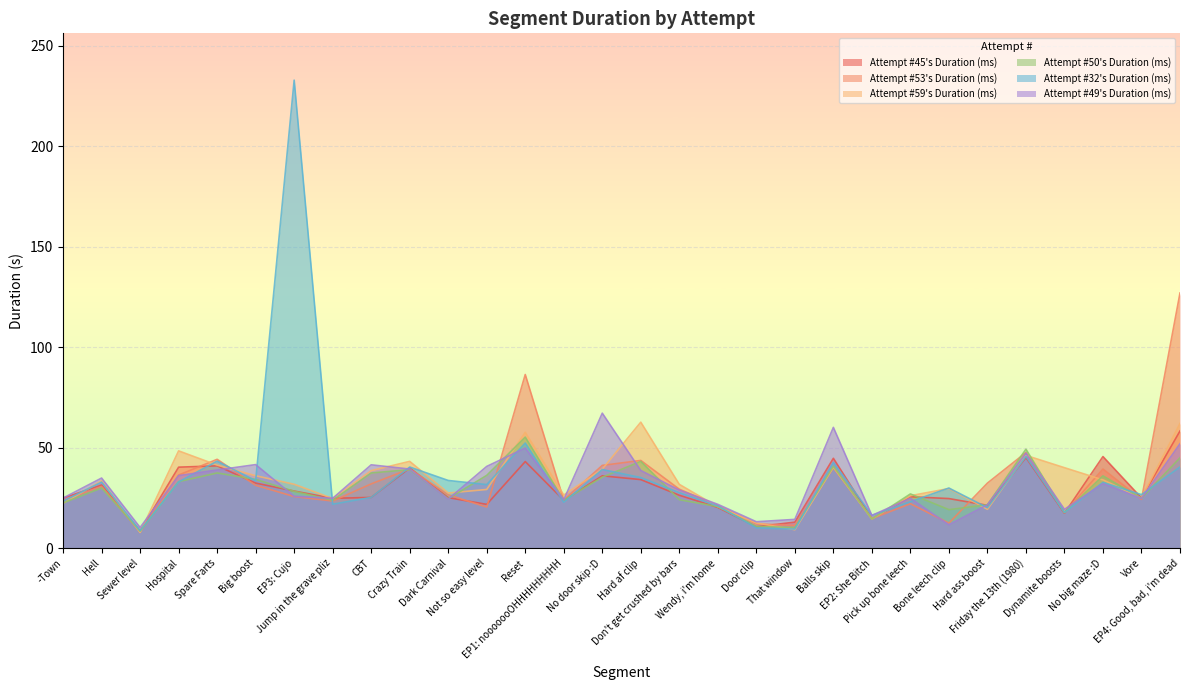

At how many categories does at least one series exceed 128?

1